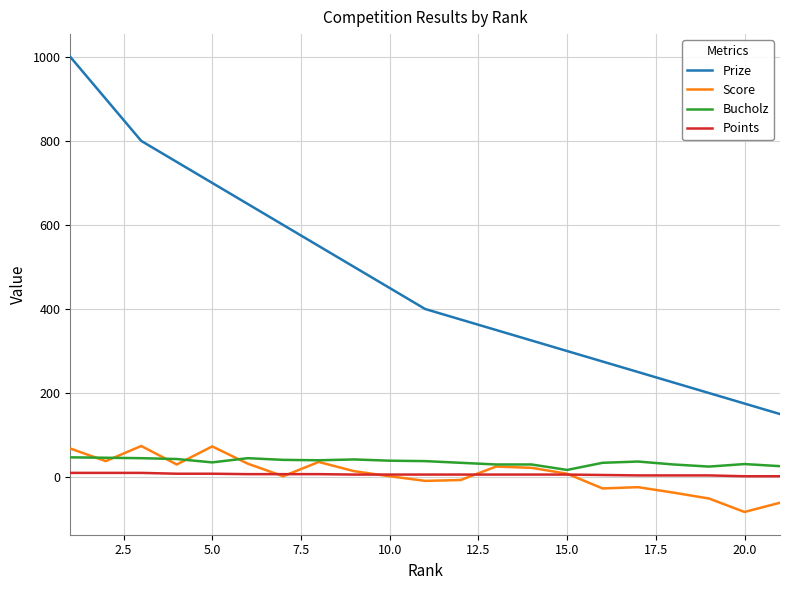

True or false: Score and Prize cross at least once.

False